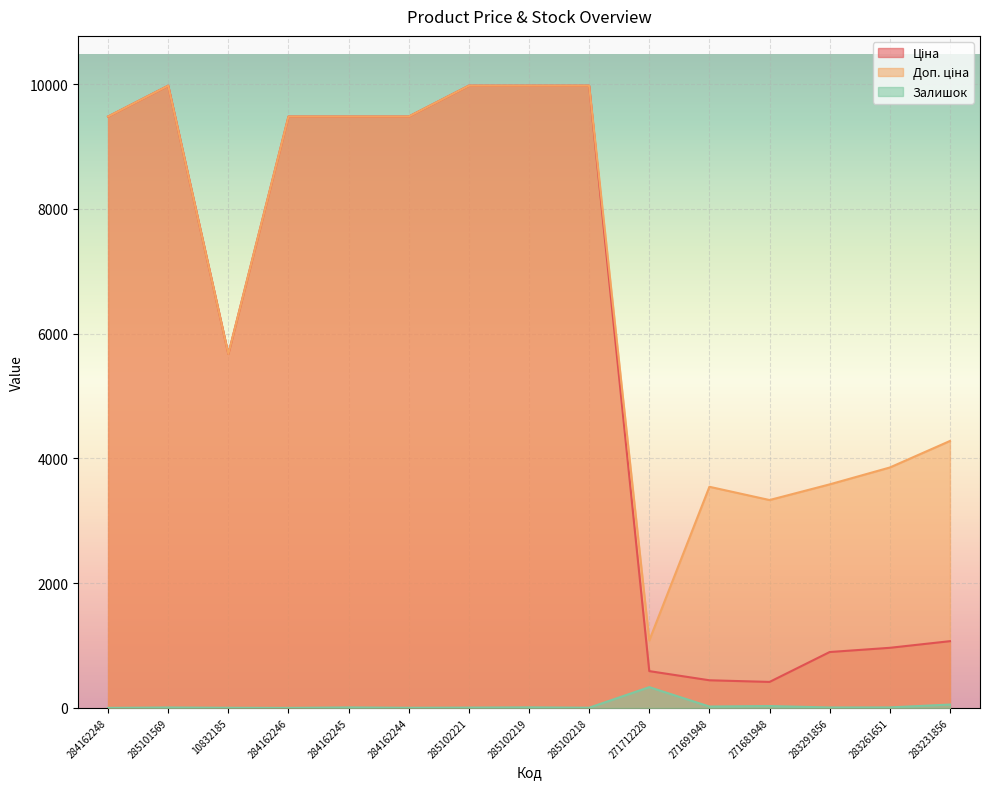

Where does the Ціна series first go above 9480?

284162248